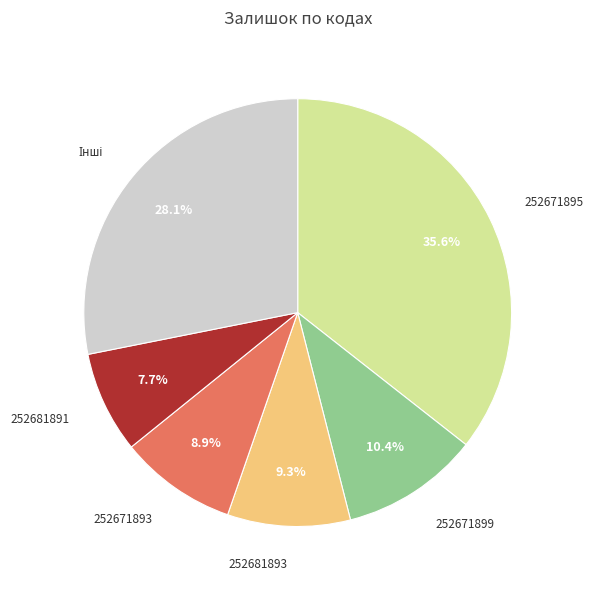

Is there any slice that represents more than half of the pie?

No